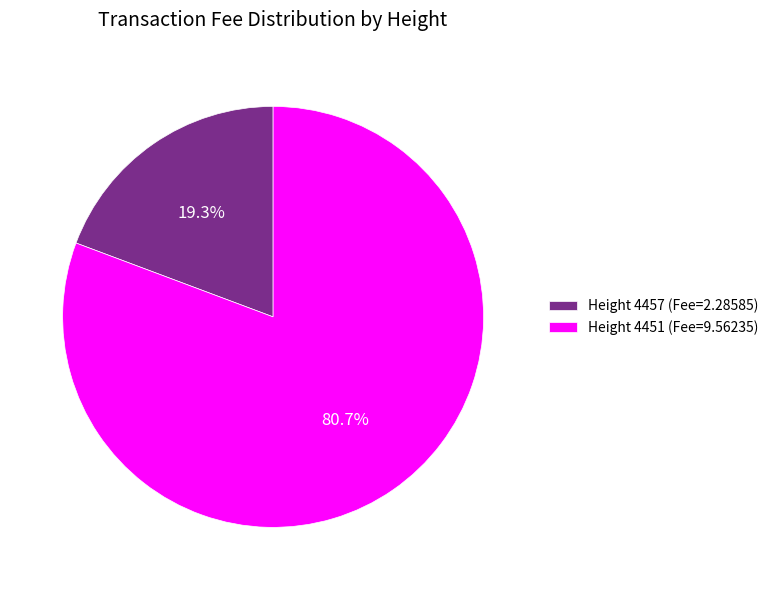

Which category has the smallest portion of the pie?

Height 4457